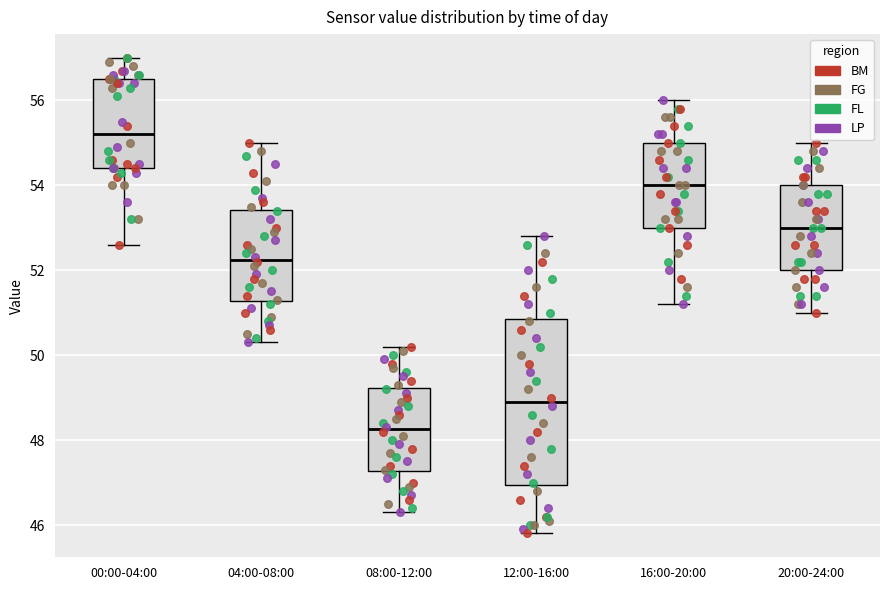

Where does the lower whisker of the box for 08:00-12:00 end on the y-axis? The values are not printed on the chart, so give them approximately, as read against the axis.

46.4